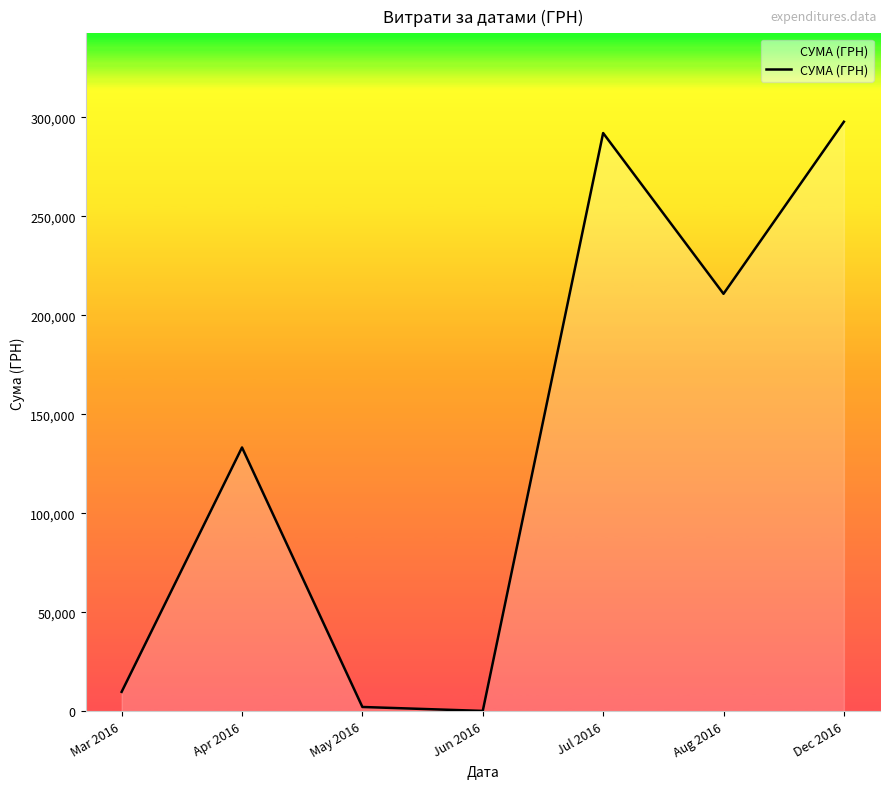

Between Aug 2016 and Dec 2016, which is larger?

Dec 2016